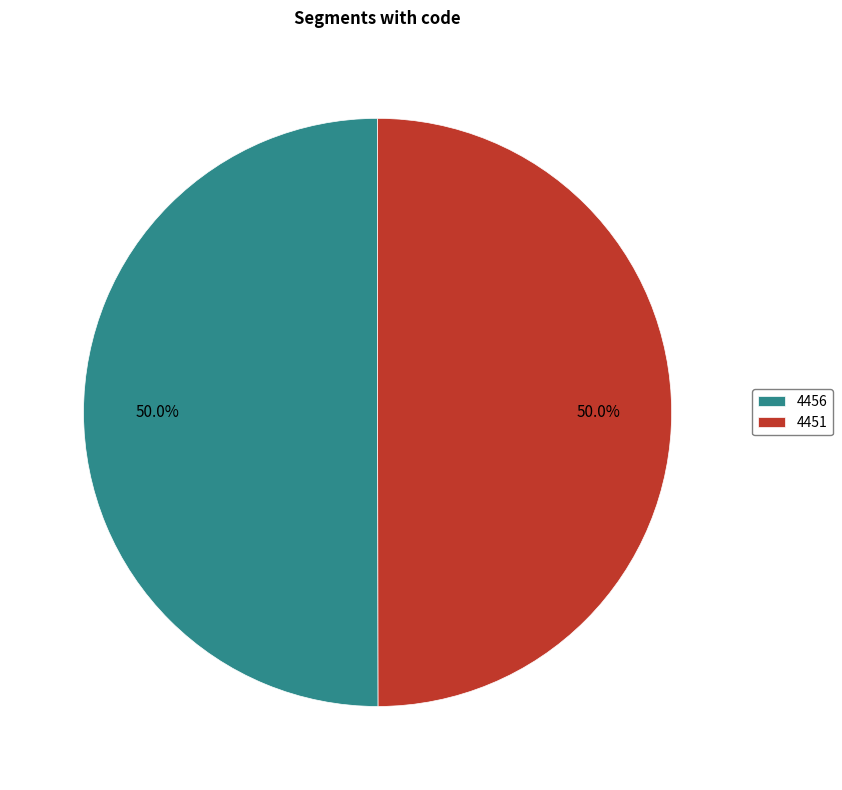

Is it true that 4451 is 61% of the pie?

False